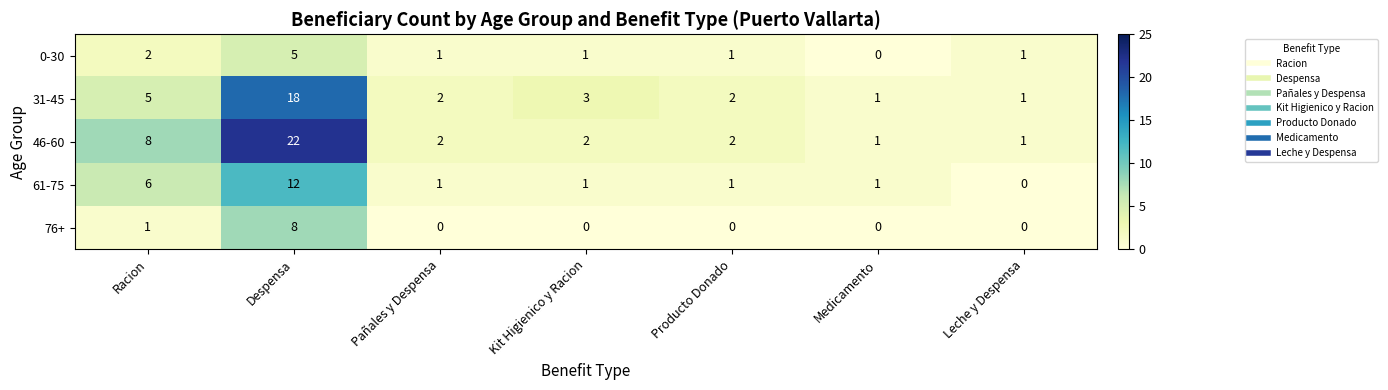

Is it true that 46-60 equals 4 at Kit Higienico y Racion?

False